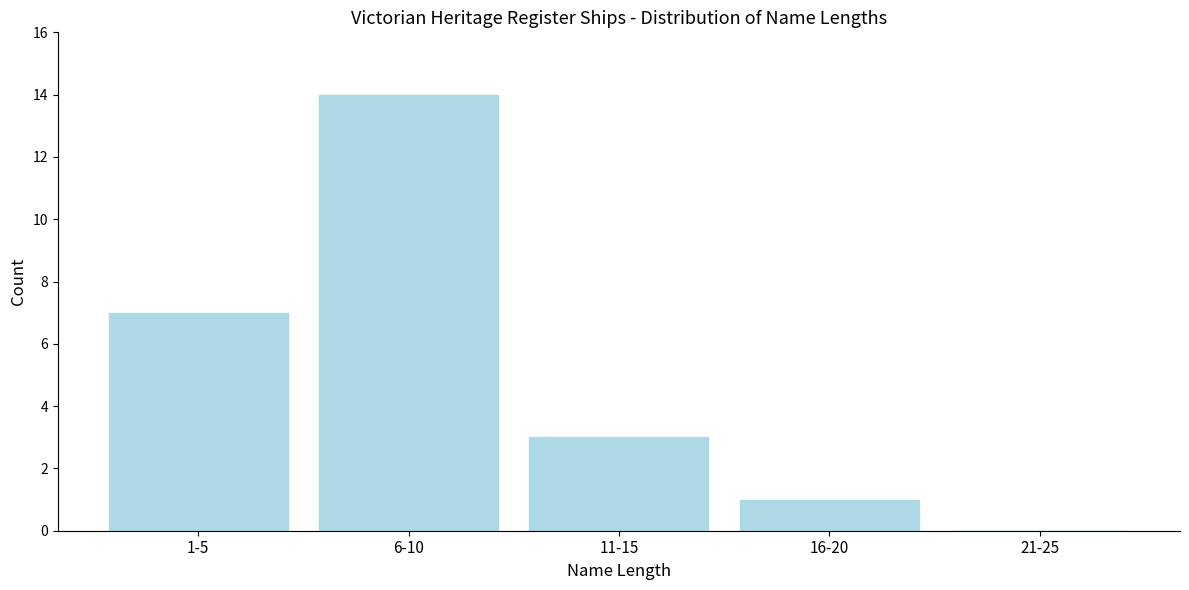

Reading left to right, what are all the values shown in this chart?

1-5=7	6-10=14	11-15=3	16-20=1	21-25=0